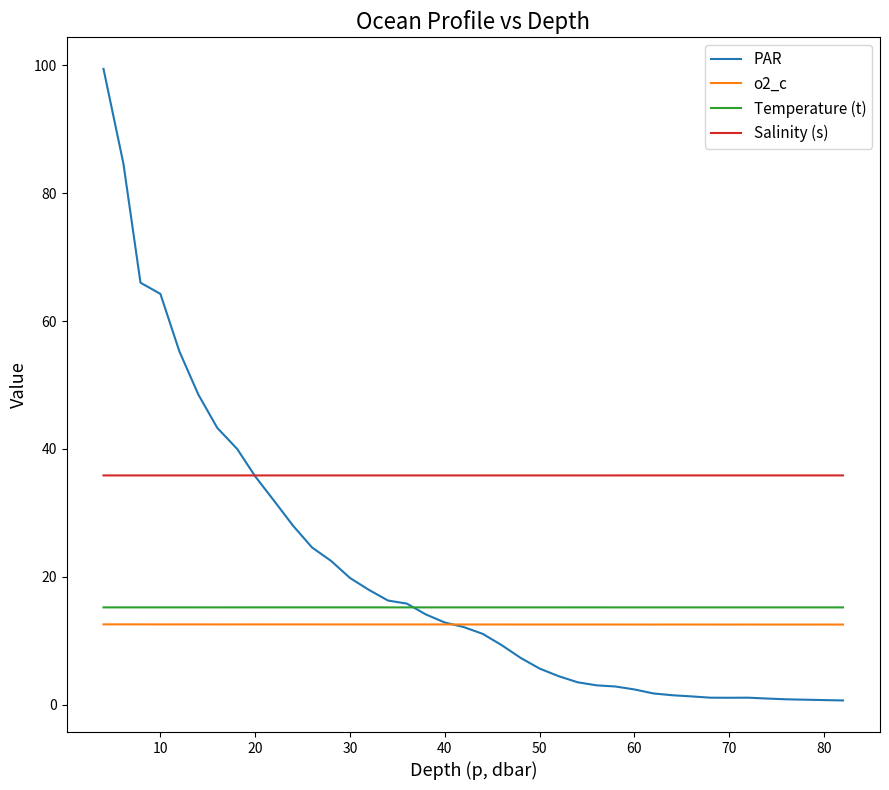

What is the maximum value shown in the chart?

99.5